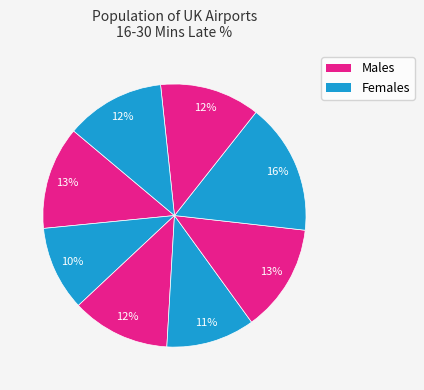

How many slices are in this pie chart?

8